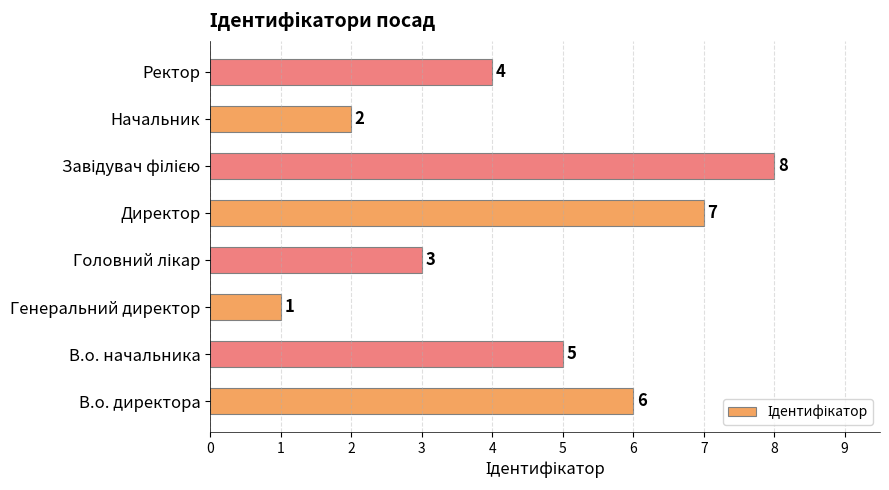

True or false: the data shows 1 at Начальник.

False